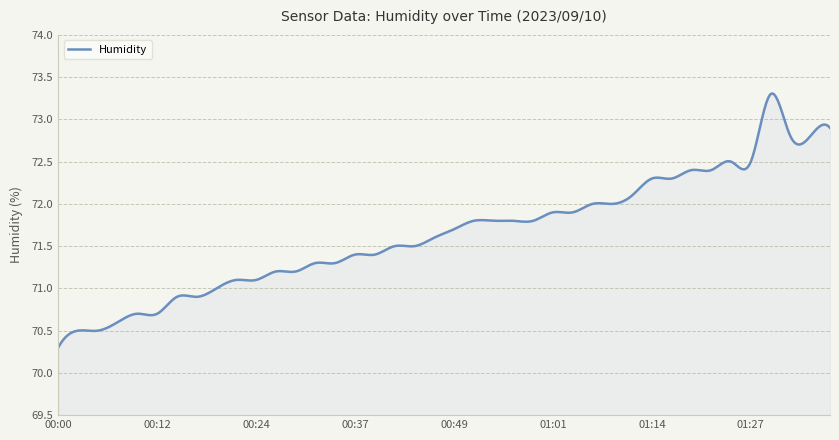

What is the smallest value displayed?

70.3